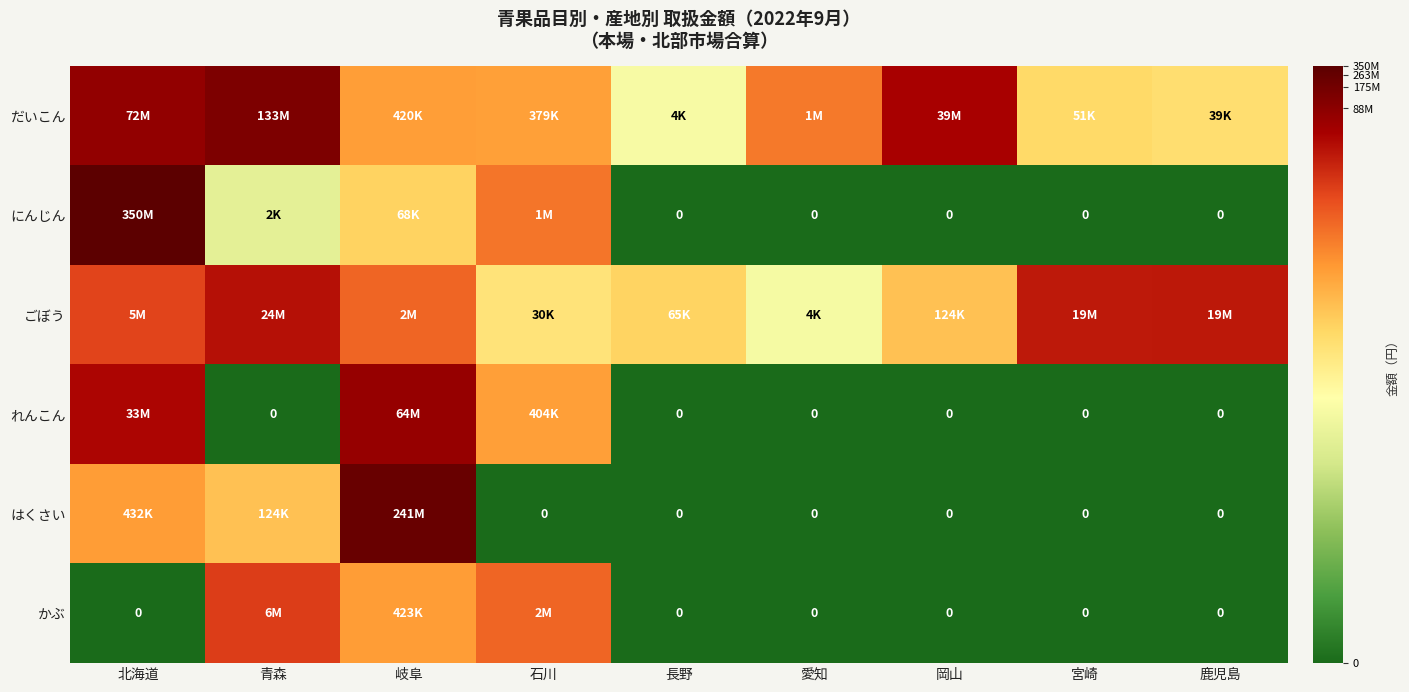

The かぶ series shows 20.9 at 石川. True or false?

False